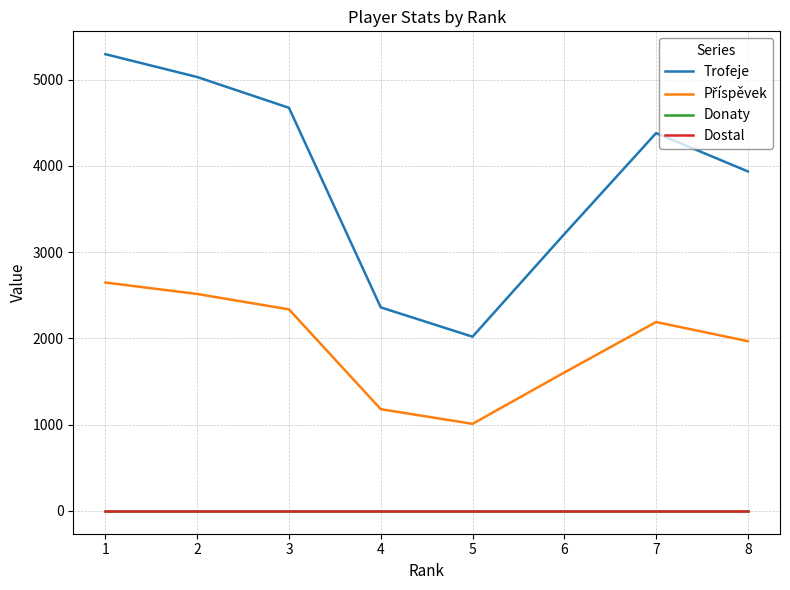

At which label does Dostal reach its minimum?

1